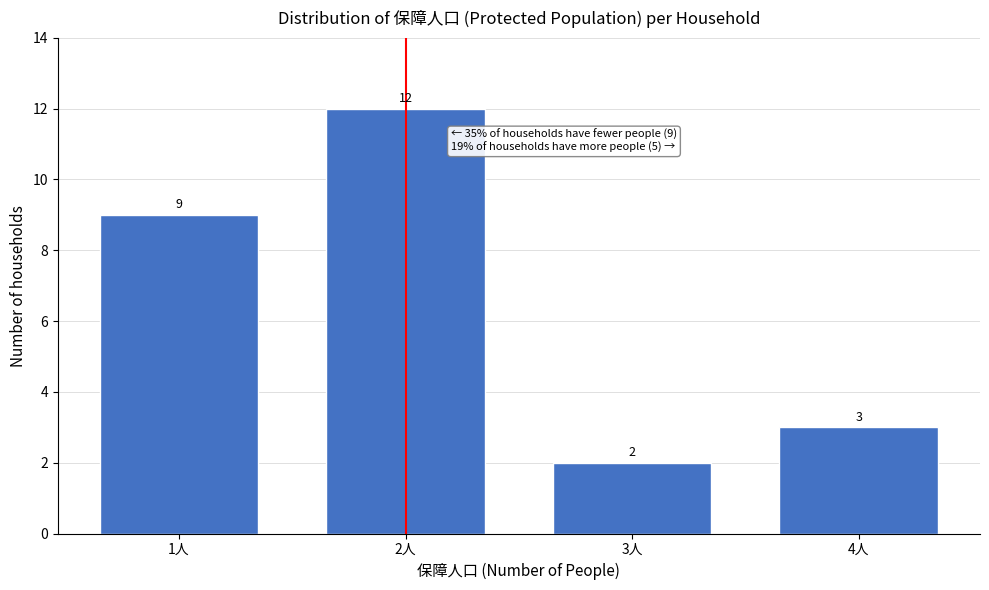

Reading left to right, extract all data points from this chart.

1人=9	2人=12	3人=2	4人=3